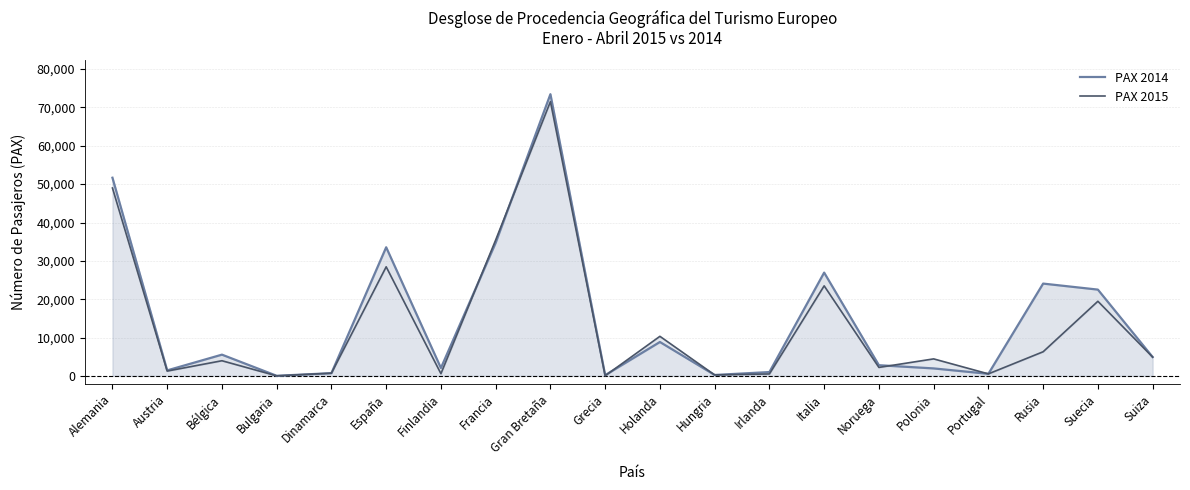

How many interior local peaks does the PAX 2014 series have?

6